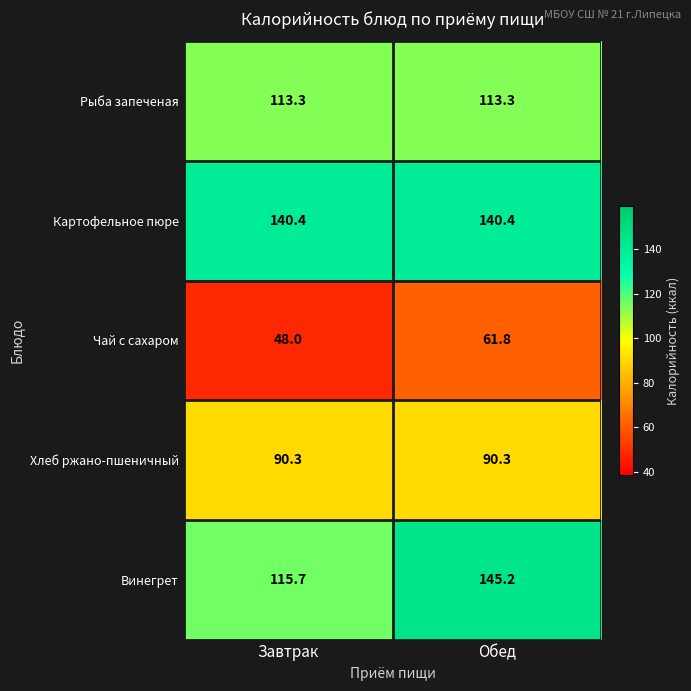

Reading left to right, list all the values displayed in this chart.

Рыба запеченая: Завтрак=113.3	Обед=113.3
Картофельное пюре: Завтрак=140.4	Обед=140.4
Чай с сахаром: Завтрак=48.0	Обед=61.8
Хлеб ржано-пшеничный: Завтрак=90.3	Обед=90.3
Винегрет: Завтрак=115.7	Обед=145.2